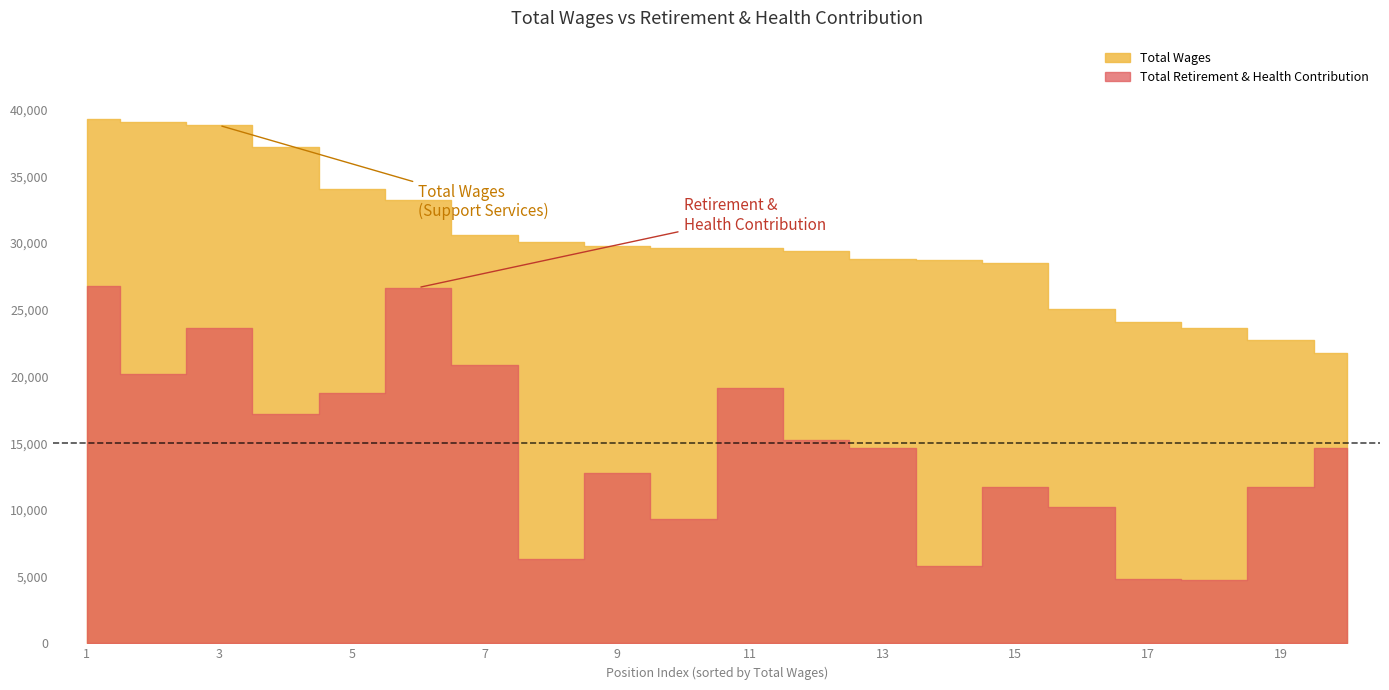

Which has a higher value, Health Office Nurse (34047) or Library/Media Technician II (29427)?

Health Office Nurse (34047)